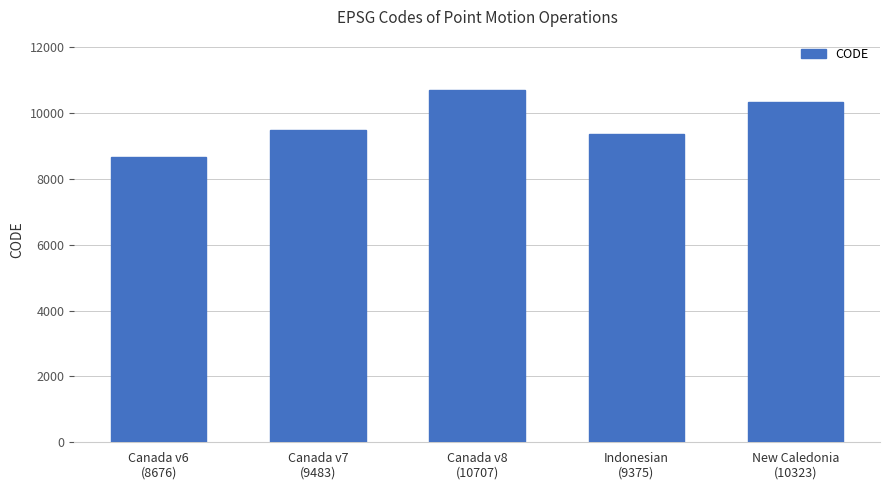

List the labels in order of value, smallest first.

Canada v6
(8676), Indonesian
(9375), Canada v7
(9483), New Caledonia
(10323), Canada v8
(10707)